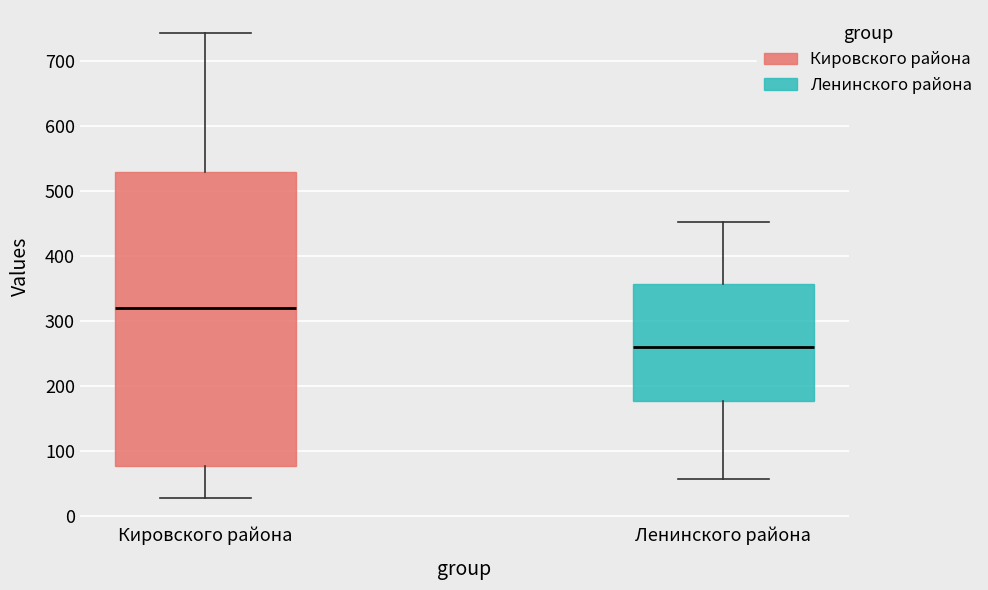

Reading left to right, transcribe this box plot: for each box, give where its median line is, the range the box spans, and where its two whiskers end, as read against the y-axis. The values are not printed on the chart, so give them approximately, as read against the axis.

Кировского района: median 320, box 80 to 530, whiskers 30 to 740
Ленинского района: median 260, box 180 to 360, whiskers 60 to 450